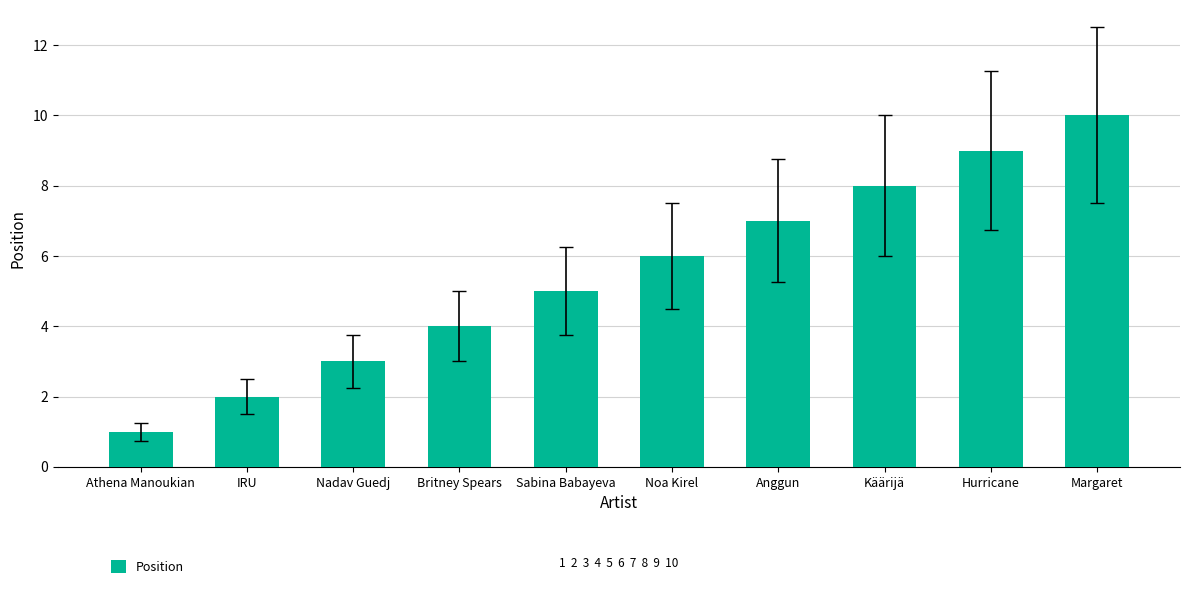

What is the difference between the second highest and second lowest values?

7